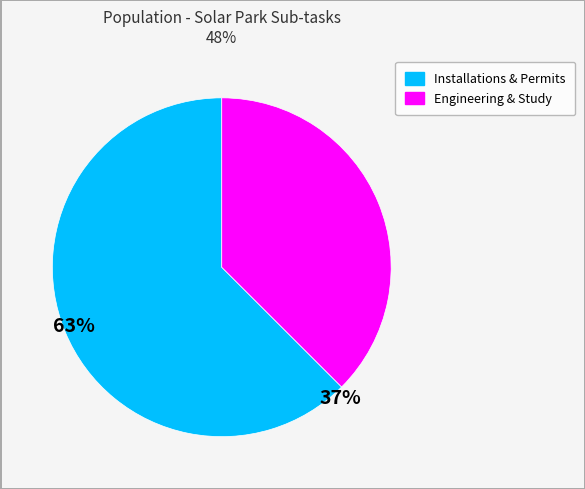

Is there a majority slice in this chart?

Yes